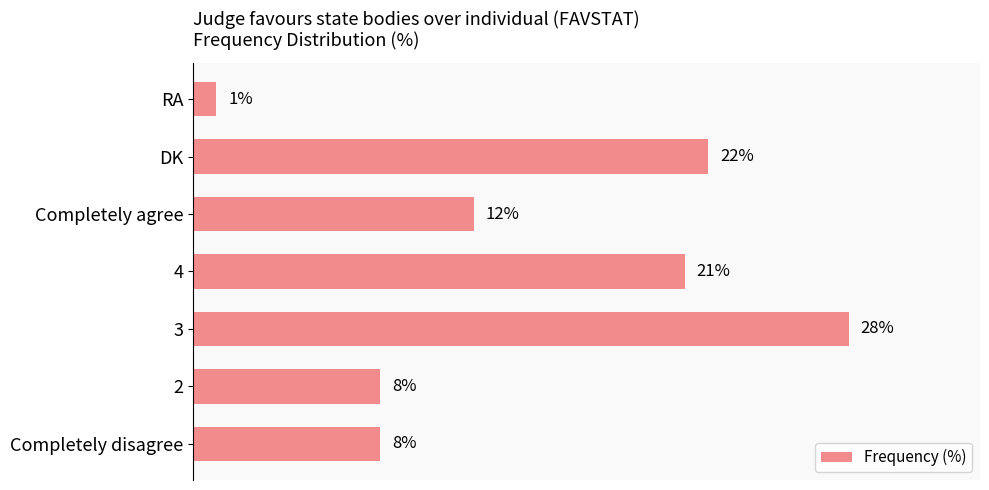

Are the bars grouped side by side (vs. stacked)?

No